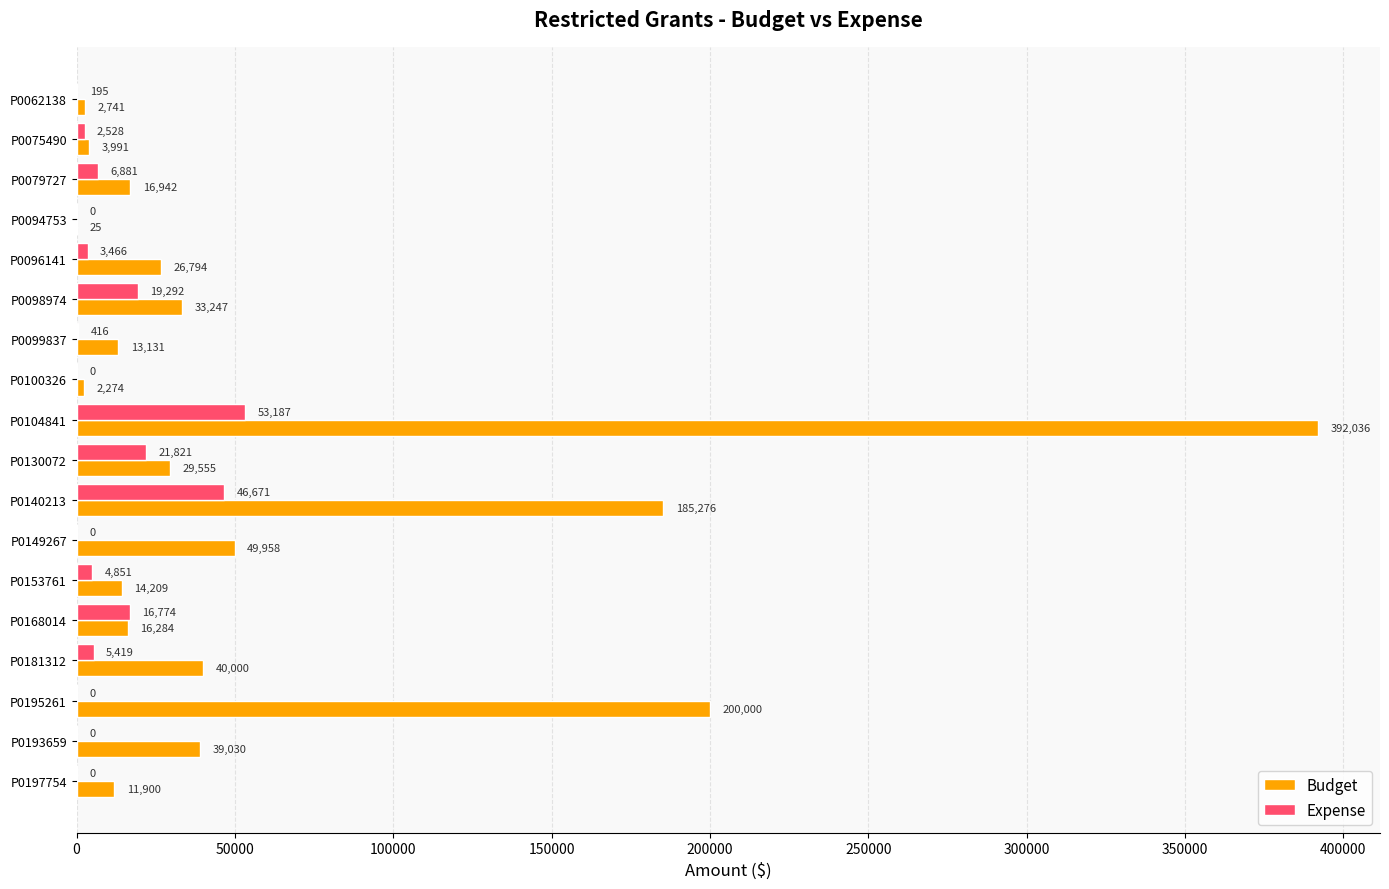

Is the value of Expense at P0079727 greater than the value of Budget at P0153761?

No